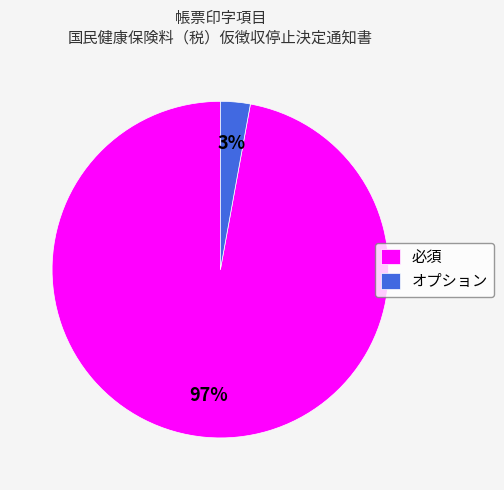

Between 必須 and オプション, which is larger?

必須